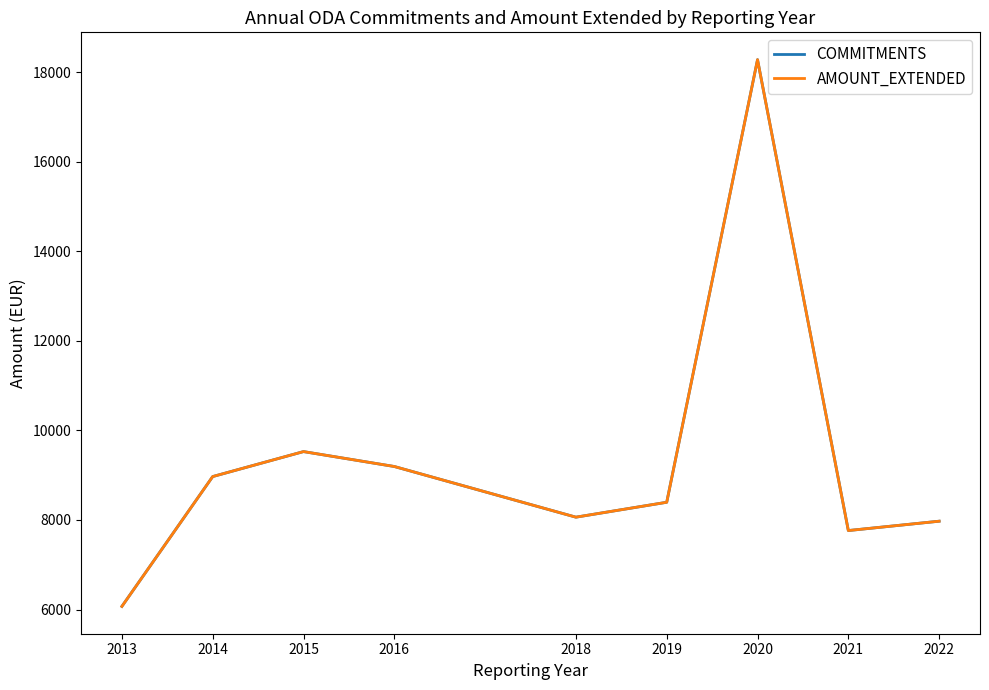

Which series has the largest total across all categories?

COMMITMENTS